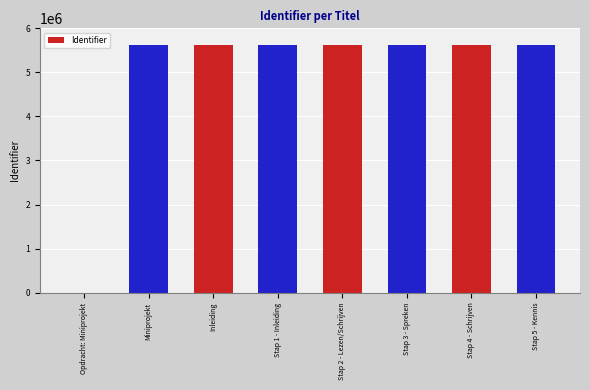

How many categories are shown in the chart?

8